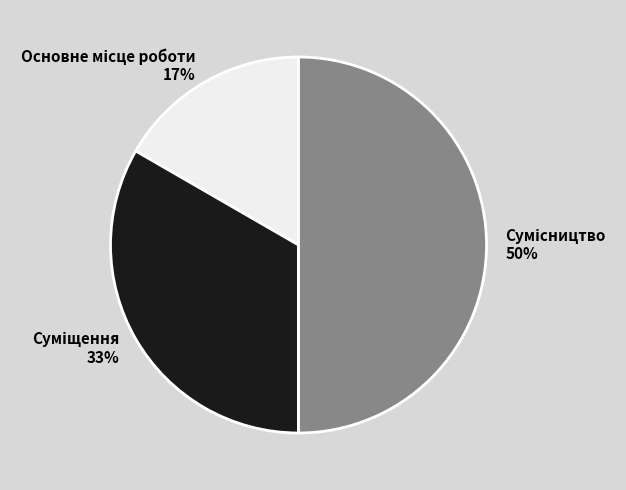

To the nearest percent, what is the average slice percentage?

33%